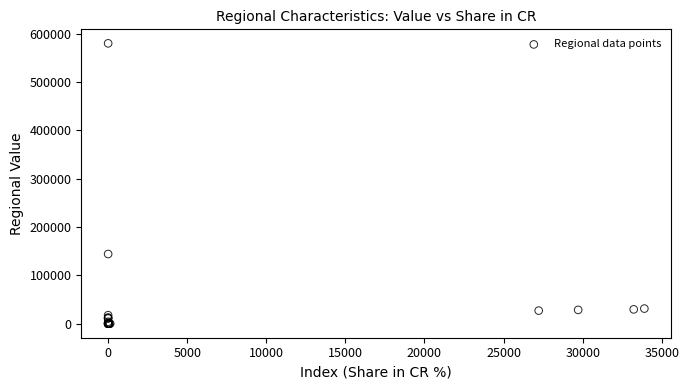

What Y value in the scatter plot is closest to 290060?

144213.0